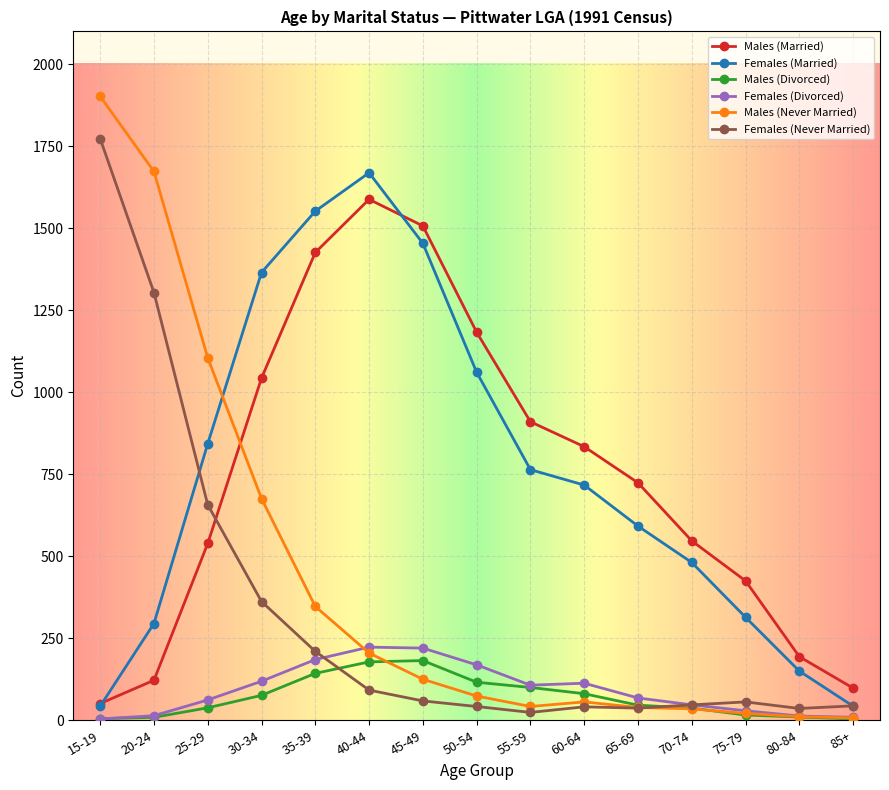

What is the greatest value displayed?

1902